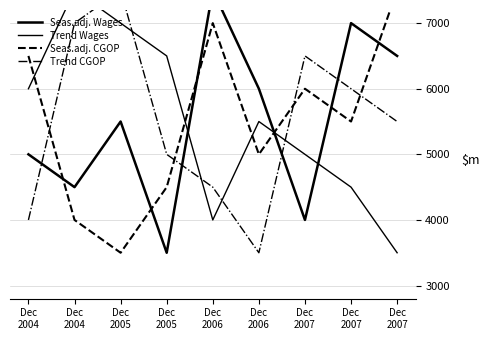

At which label does Seas.adj. CGOP first exceed 5500?

Dec
2004